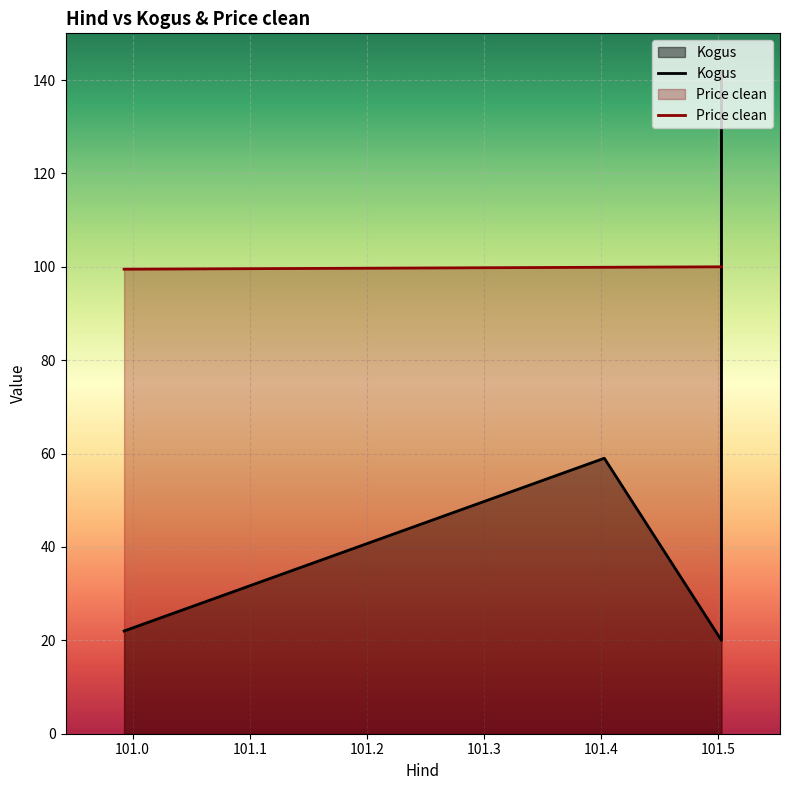

Where is Price clean nearest to the value 99?

100.992732